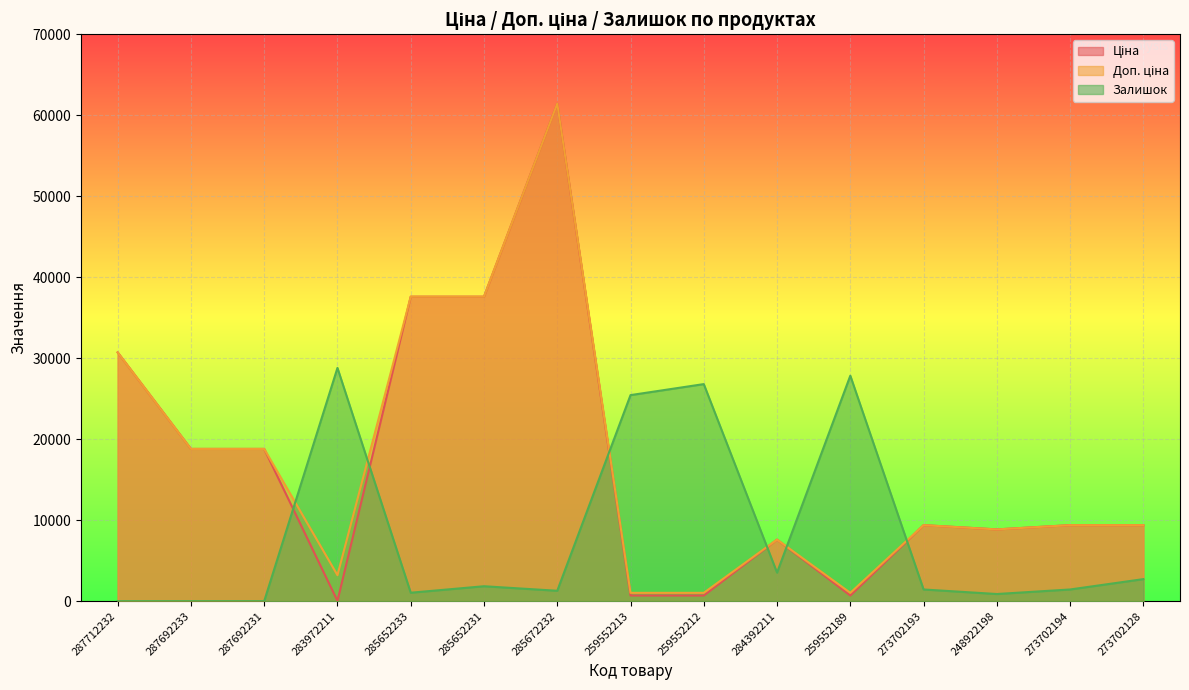

What value does the Доп. ціна series have at 248922198?

8856.7